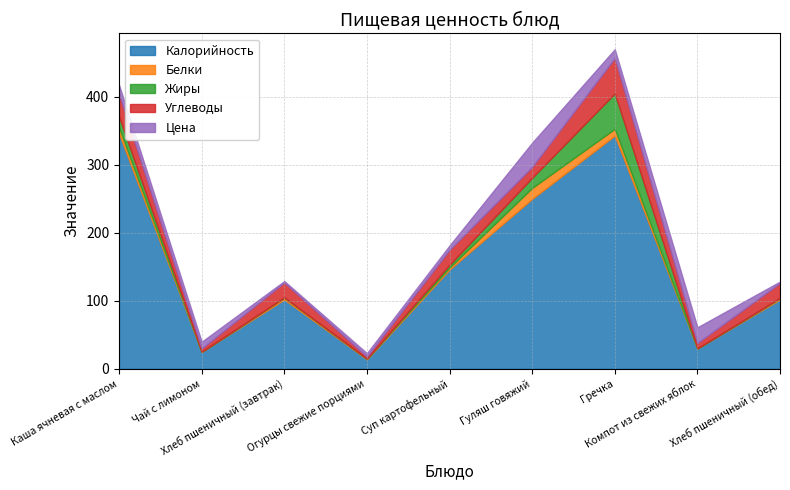

At Чай с лимоном, list the series in order from smallest to largest.

Белки, Жиры, Углеводы, Цена, Калорийность